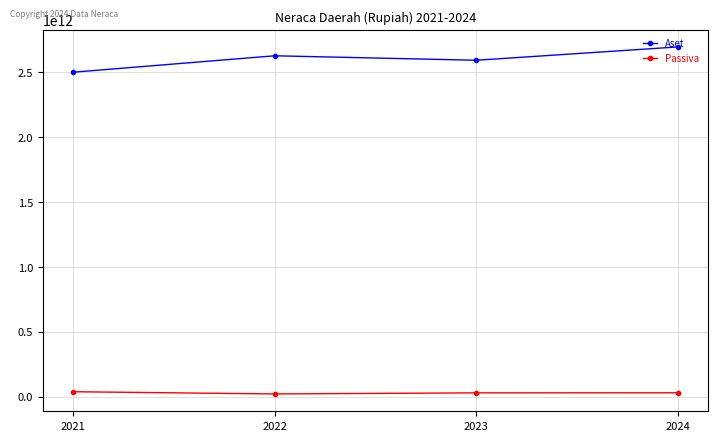

What is the difference between the maximum and minimum values in the Aset series?

194640557956.1